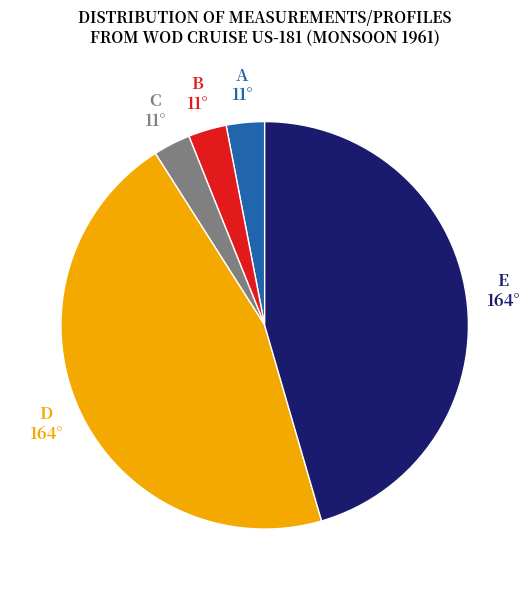

Is there a majority slice in this chart?

No